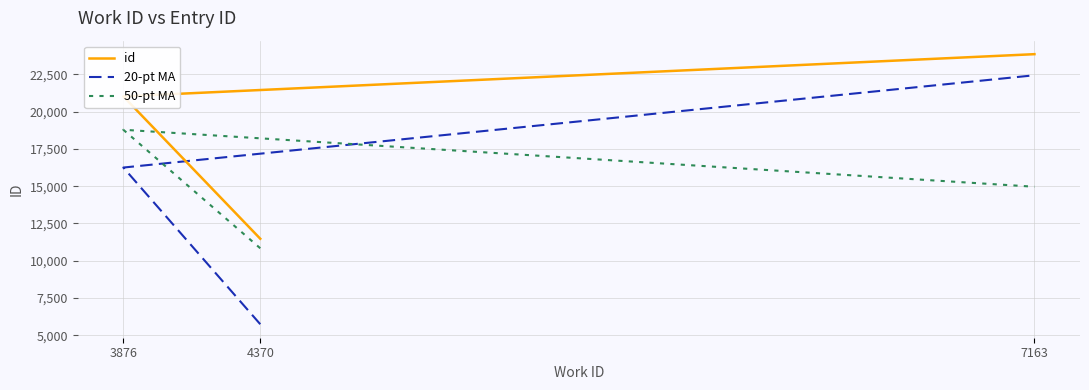

Which label corresponds to the largest value in the chart?

7163